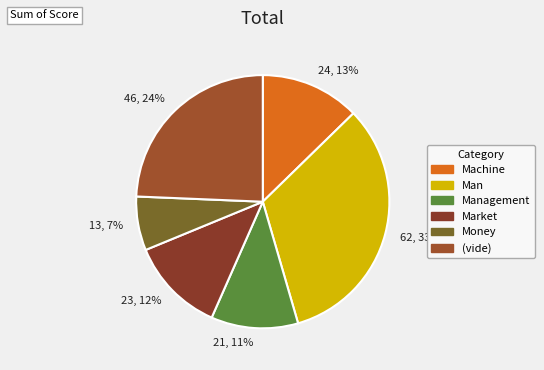

Is it true that 23, 12% is 1% of the pie?

False